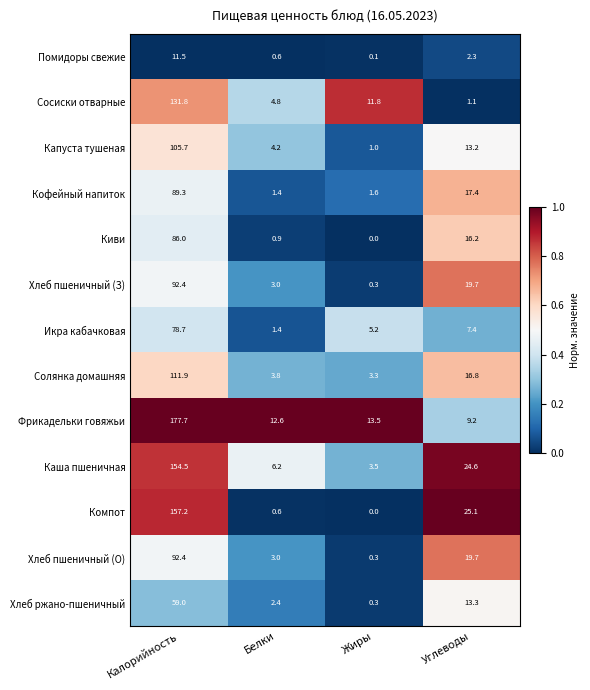

What is the greatest value displayed?

177.7